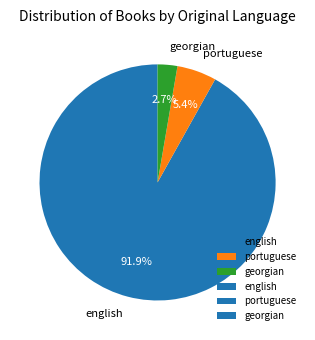

True or false: georgian accounts for 3% of the total.

True